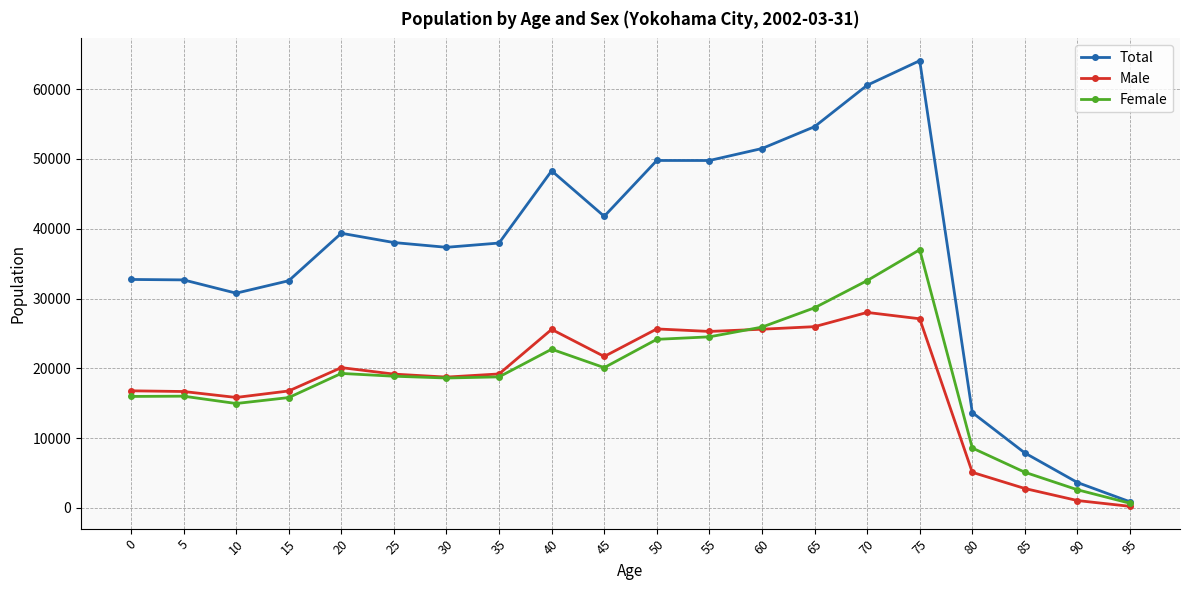

At which category does Total reach its first local valley?

10